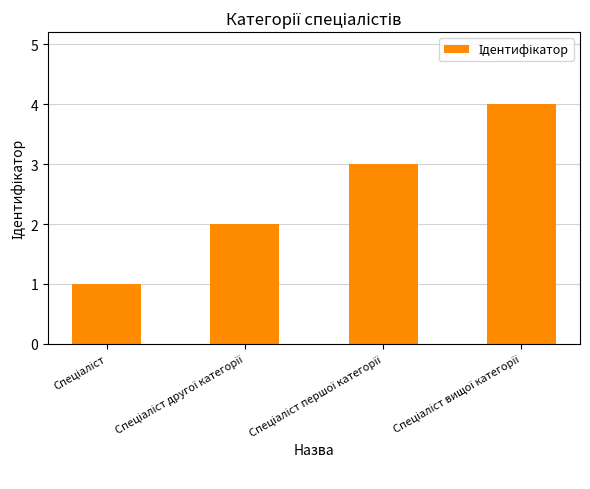

What is the greatest value displayed?

4